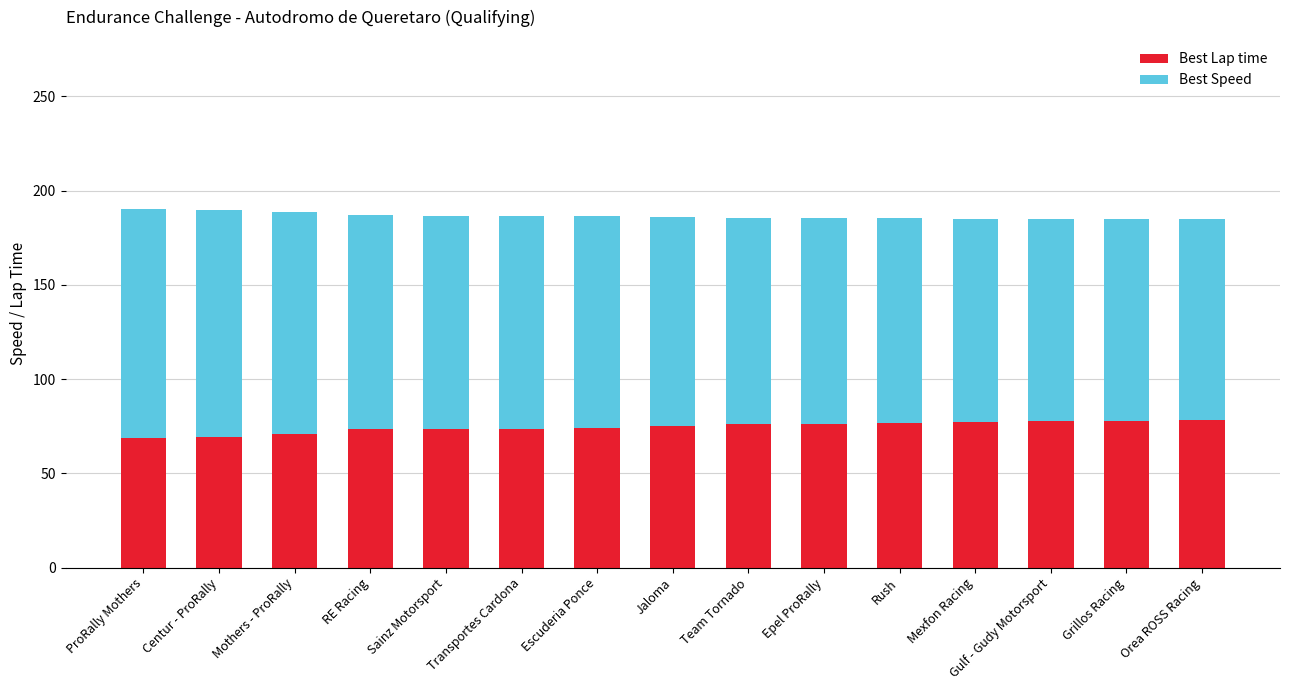

What is the total value across all series at ProRally Mothers?

190.1